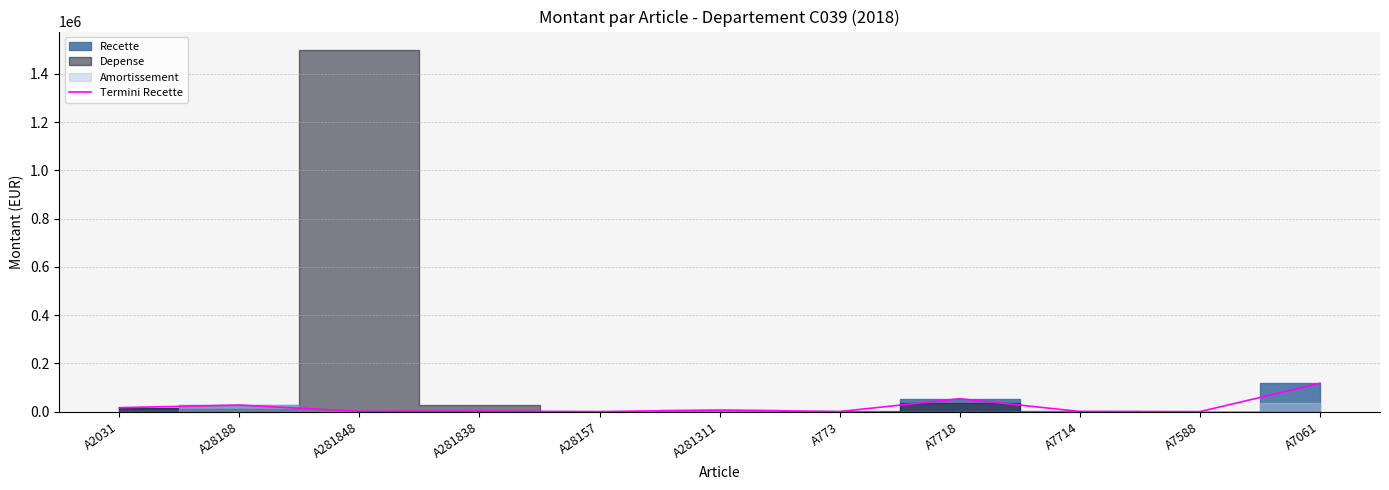

What is the change in value from A281848 to A281838?

+746.0